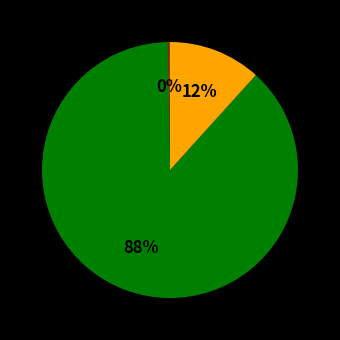

Is there any slice that represents more than half of the pie?

Yes